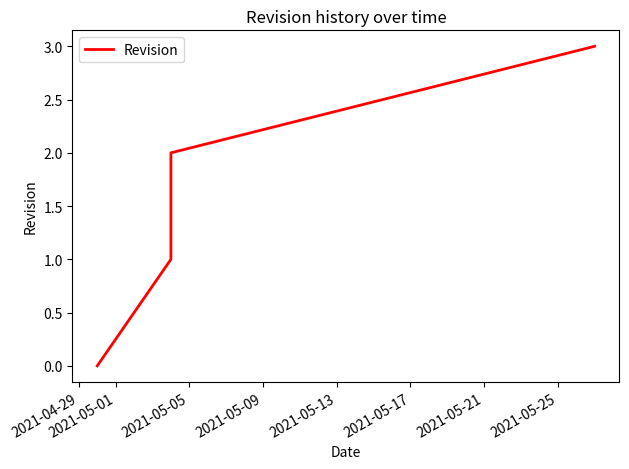

How many values are below 2?

2